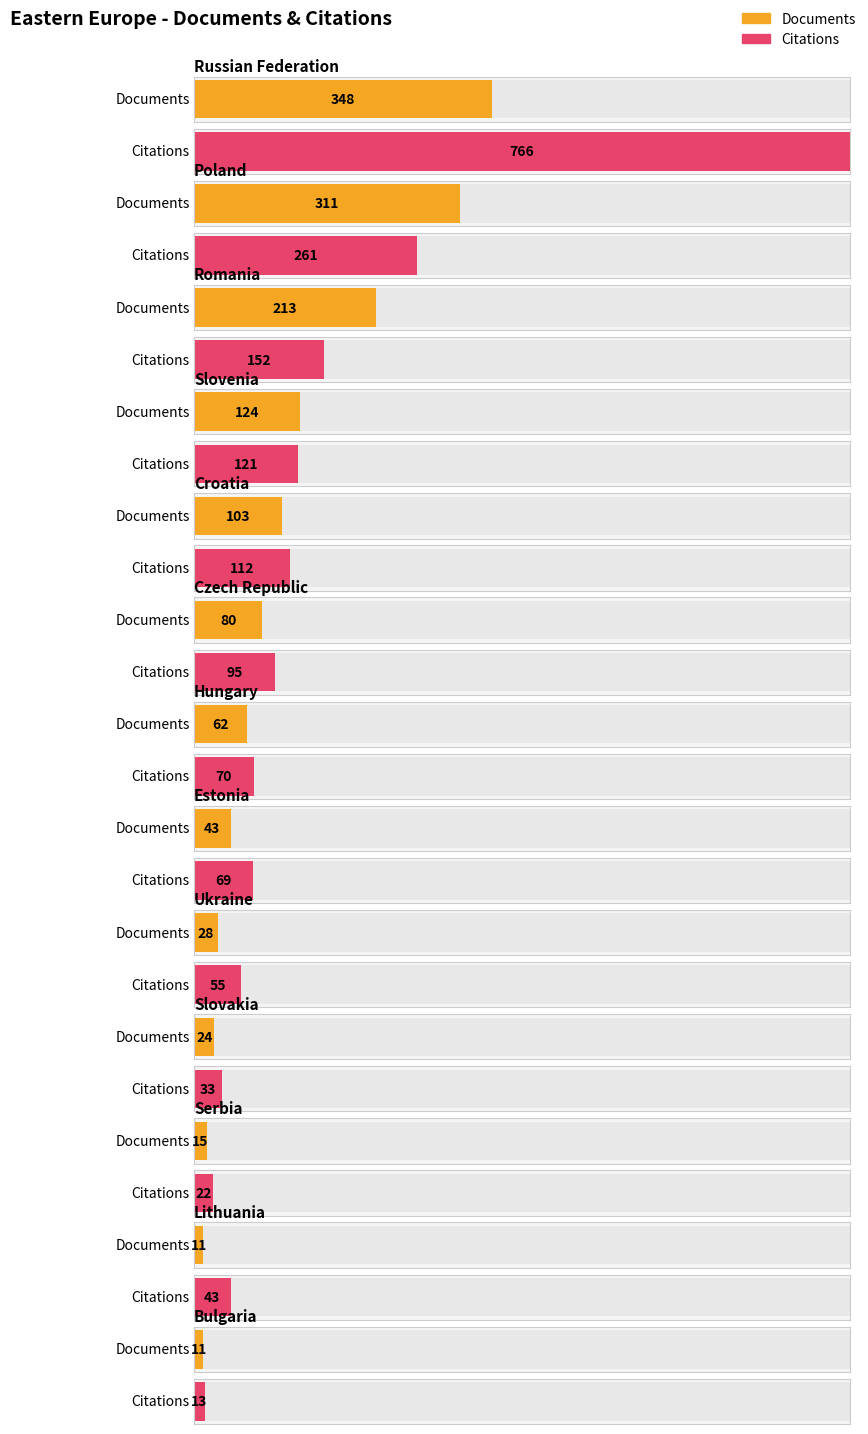

How many bars are there in each group?

2